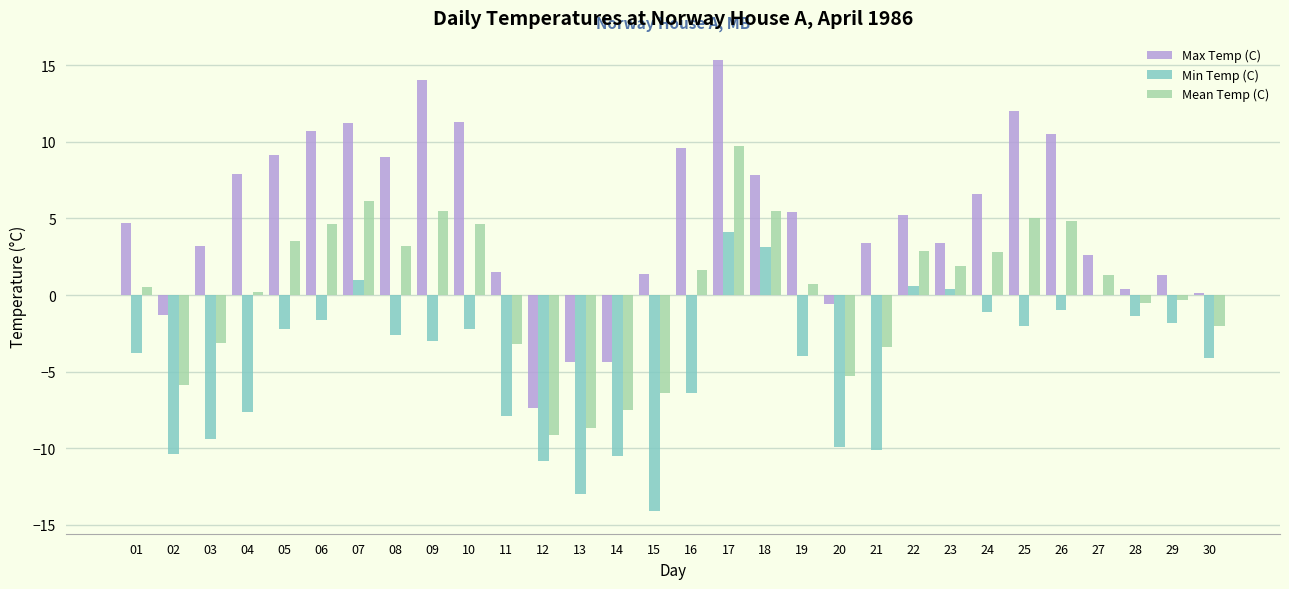

How many distinct data groups are displayed?

3